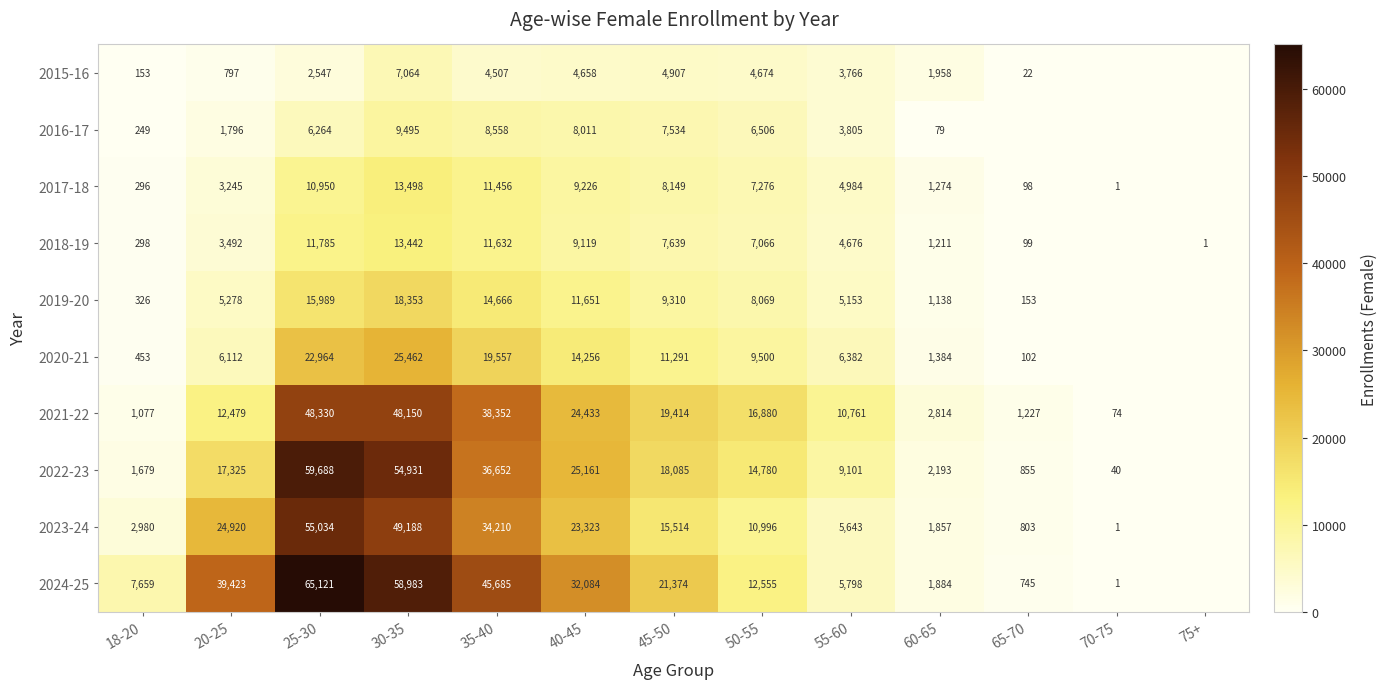

True or false: 2020-21 has a value of 9500 at 50-55.

True